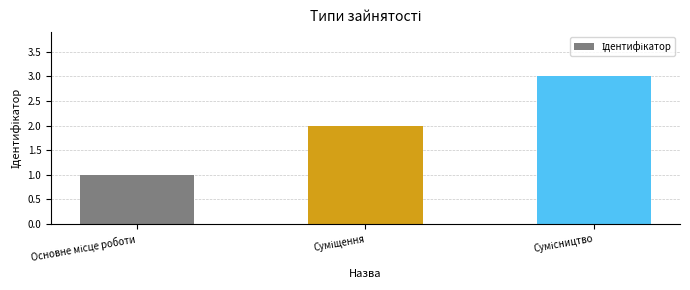

What is the sum of all values?

6